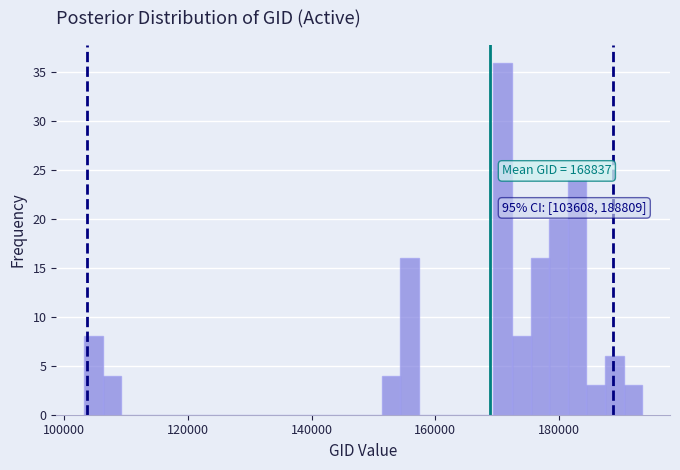

Read against the x-axis, roughly where is the centre of the tallest bar?

170000